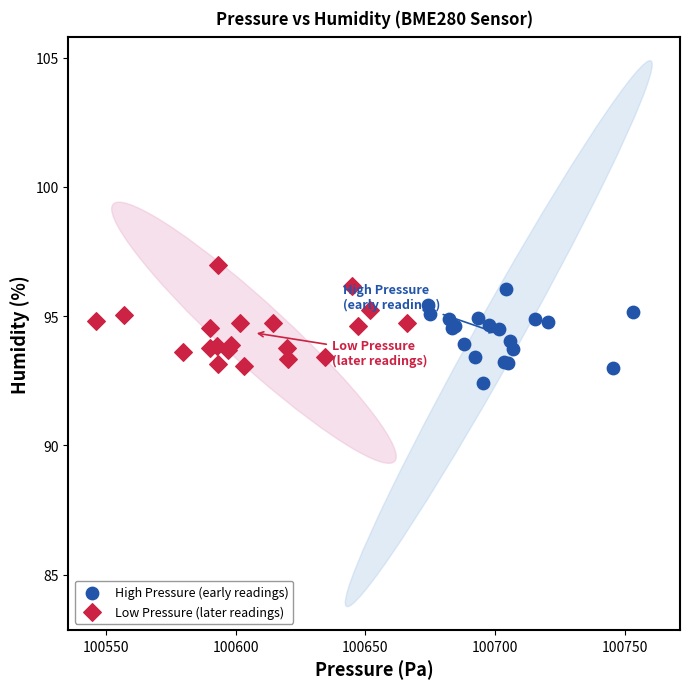

Which series reaches the maximum Y coordinate?

Low Pressure (later readings)